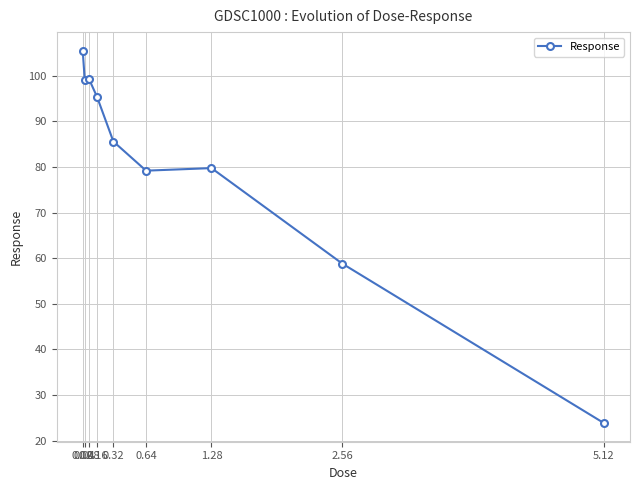

Count the number of values greater than 85.

5